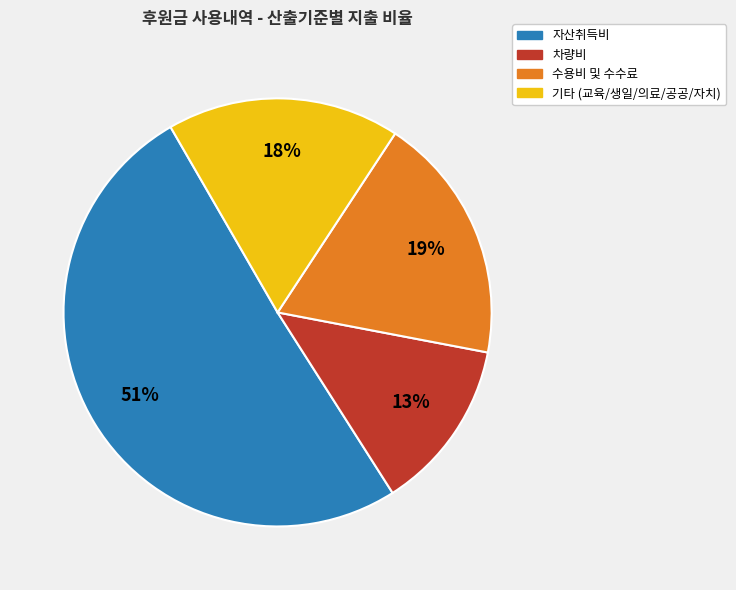

To the nearest percent, what is the average slice percentage?

25%